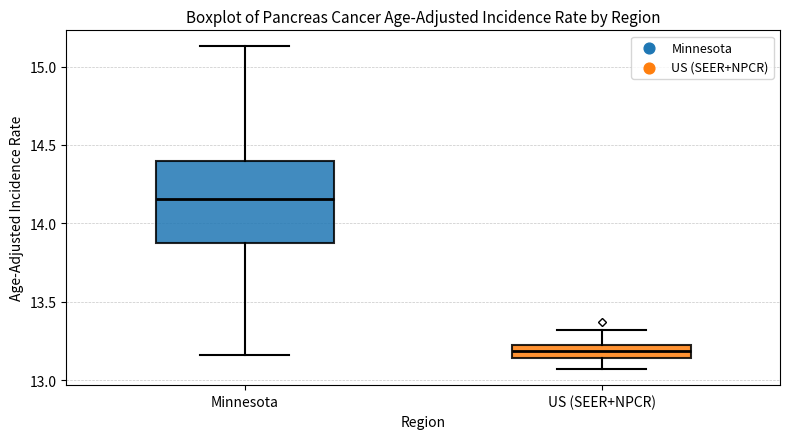

Reading left to right, transcribe this box plot: for each box, give where its median line is, the range the box spans, and where its two whiskers end, as read against the y-axis. The values are not printed on the chart, so give them approximately, as read against the axis.

Minnesota: median 14.15, box 13.90 to 14.40, whiskers 13.15 to 15.15
US (SEER+NPCR): median 13.20, box 13.15 to 13.25, whiskers 13.05 to 13.30